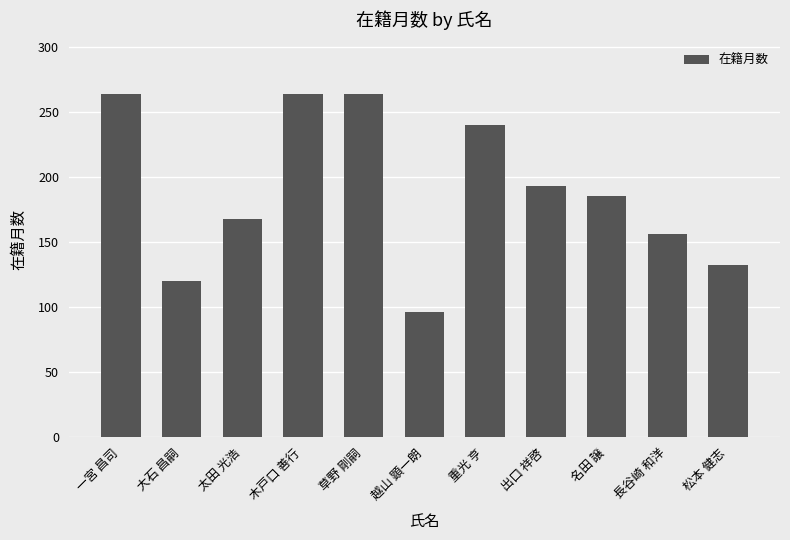

What position from the left is 大石 昌嗣?

2